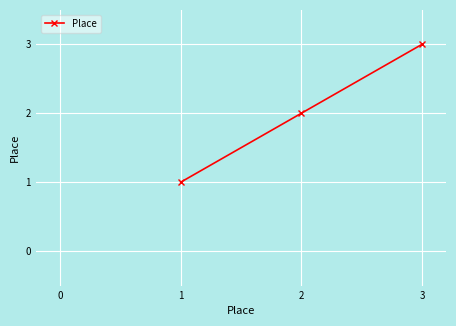

What is the value of the 3rd point from the left?

3